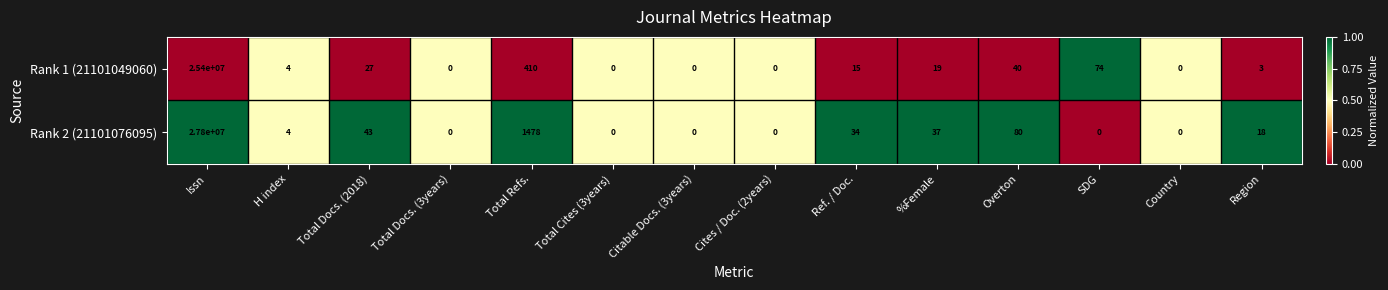

What is the approximate value of Rank 2 (21101076095) at Total Docs. (2018)?

43